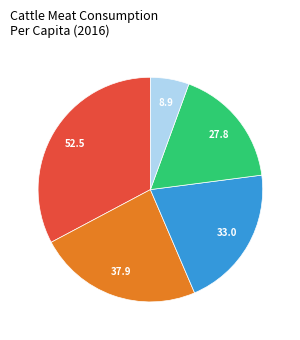

Is there any slice that represents more than half of the pie?

No